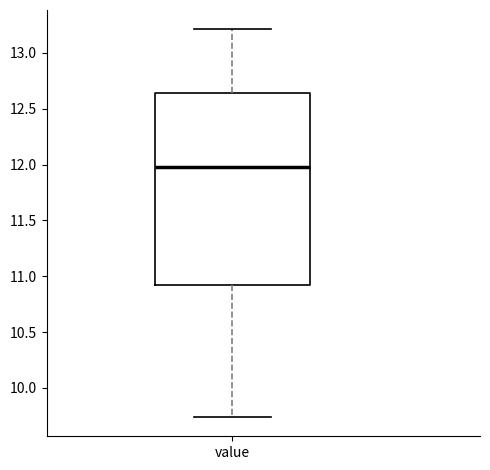

Where does the upper whisker of the box for value end on the y-axis? The values are not printed on the chart, so give them approximately, as read against the axis.

13.20